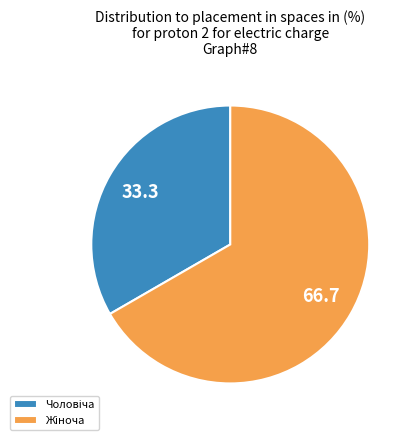

Is there any slice that represents more than half of the pie?

Yes